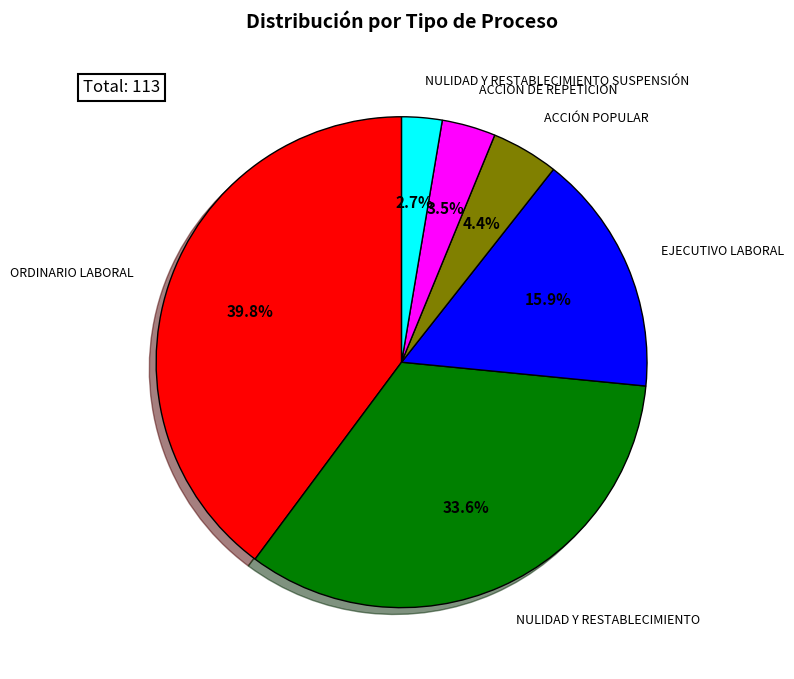

Is there a majority slice in this chart?

No